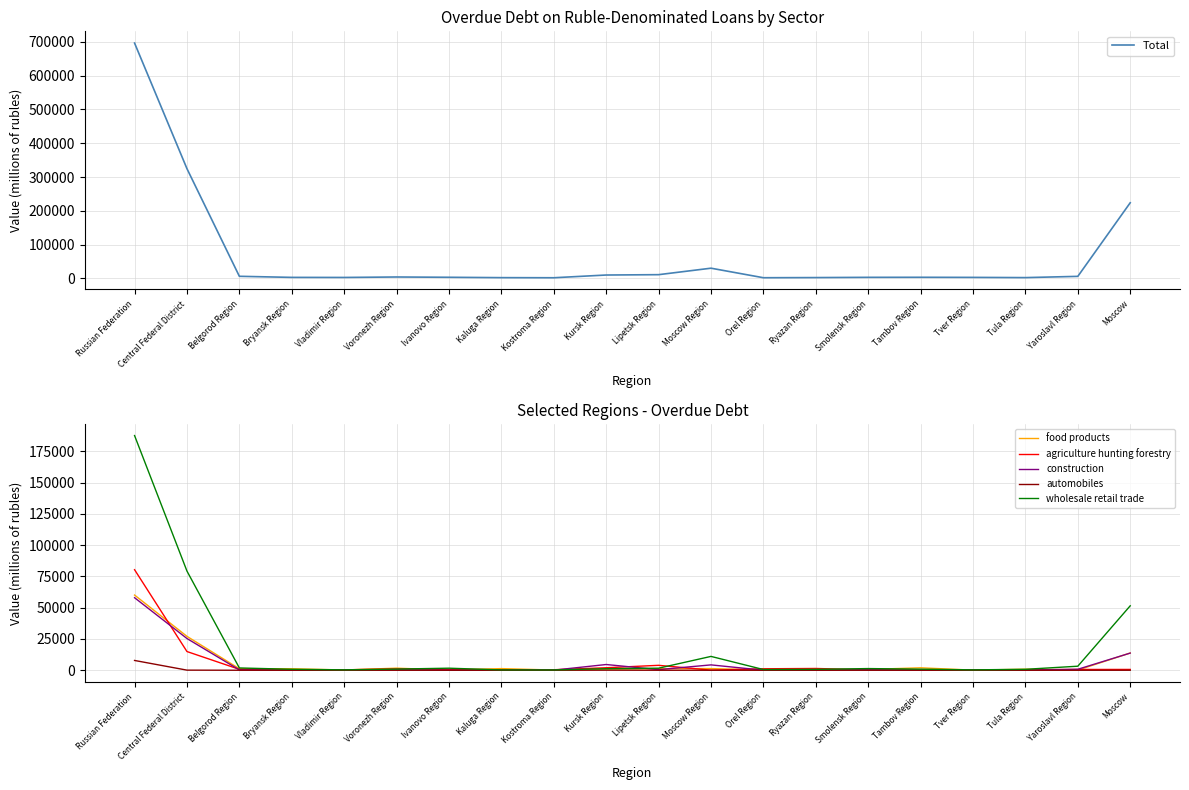

At how many categories does at least one series exceed 396670?

1